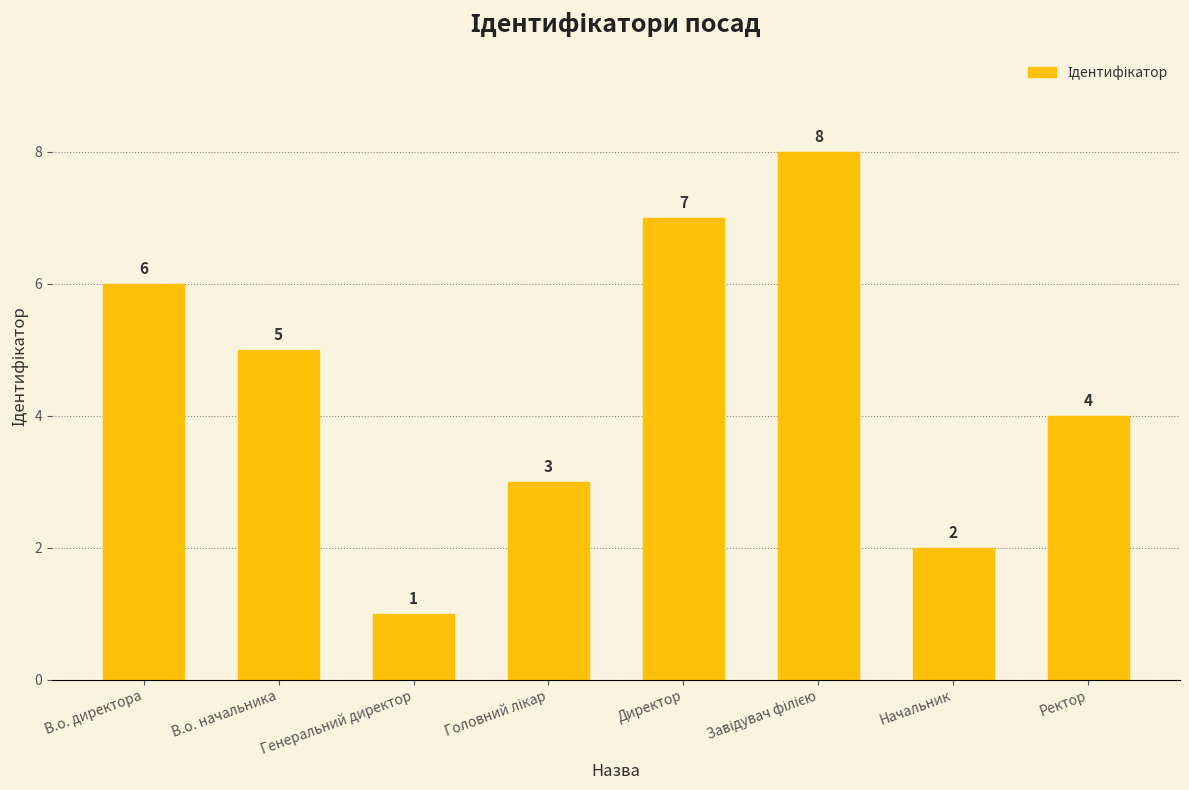

Count the values in the range 3 to 7.

5